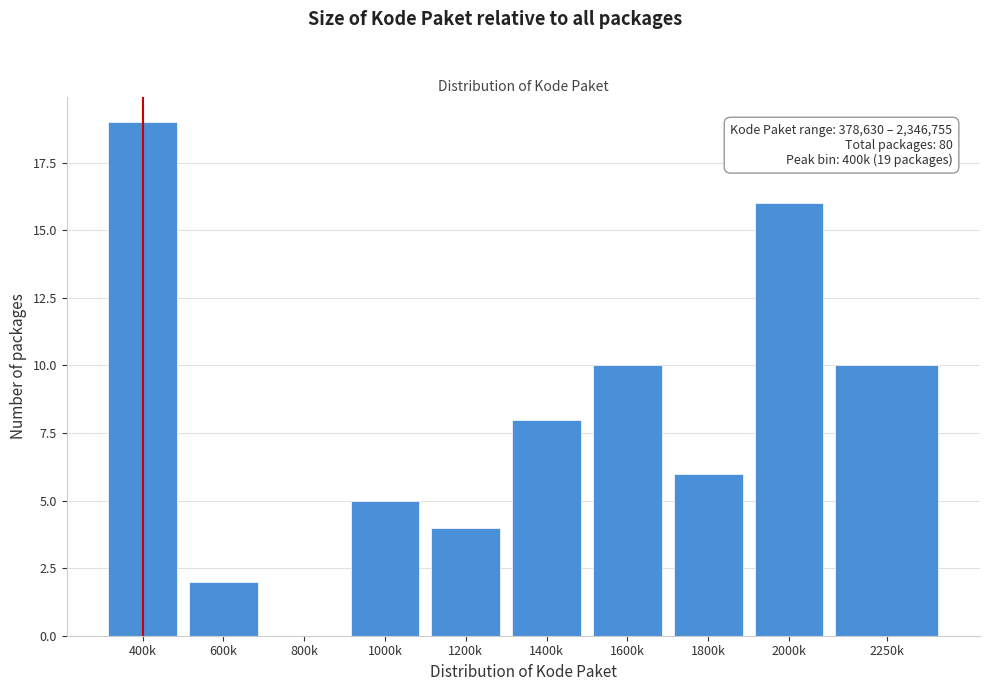

Reading left to right, what are all the values shown in this chart?

400k=19	600k=2	800k=0	1000k=5	1200k=4	1400k=8	1600k=10	1800k=6	2000k=16	2250k=10